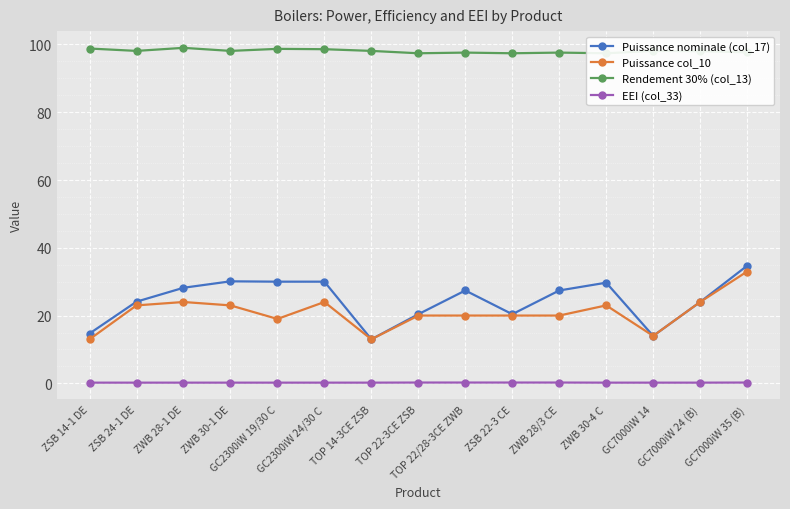

True or false: Rendement 30% (col_13) and Puissance nominale (col_17) intersect in this chart.

False